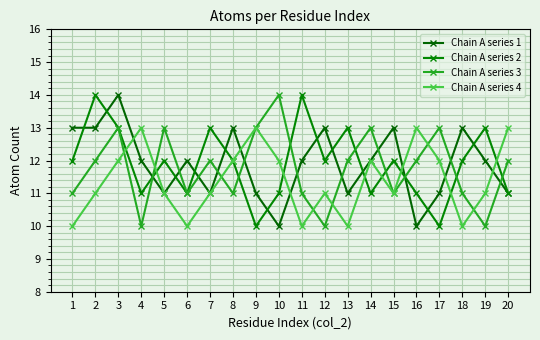

What are all the series names shown in the legend?

Chain A series 1, Chain A series 2, Chain A series 3, Chain A series 4